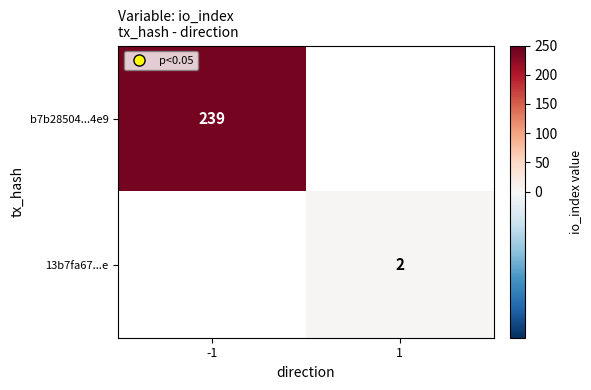

Which label corresponds to the smallest value in the chart?

1